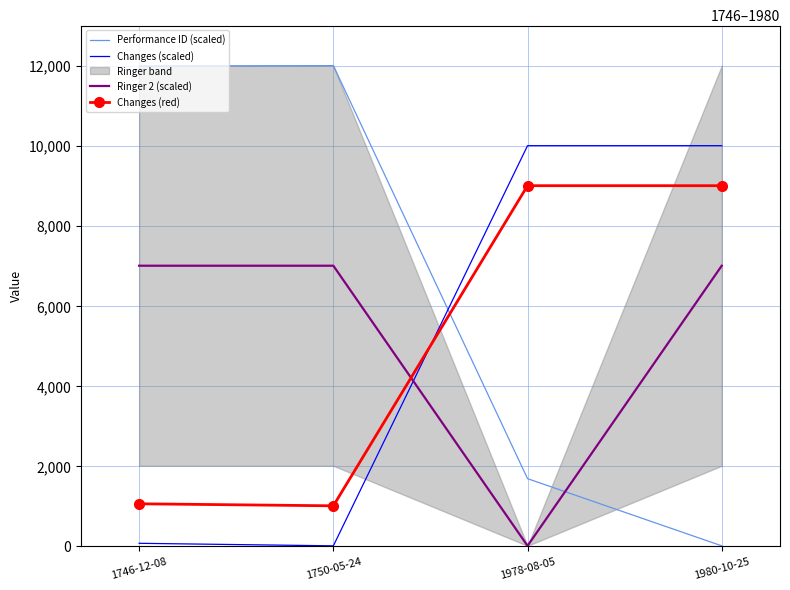

True or false: Performance ID (scaled) and Changes (red) cross at least once.

True